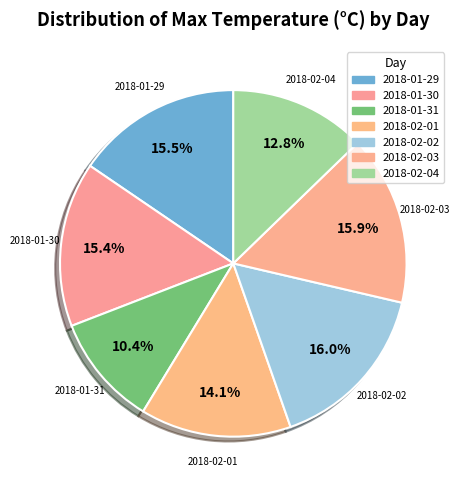

To the nearest percent, what percentage of the pie is 2018-01-31?

10%